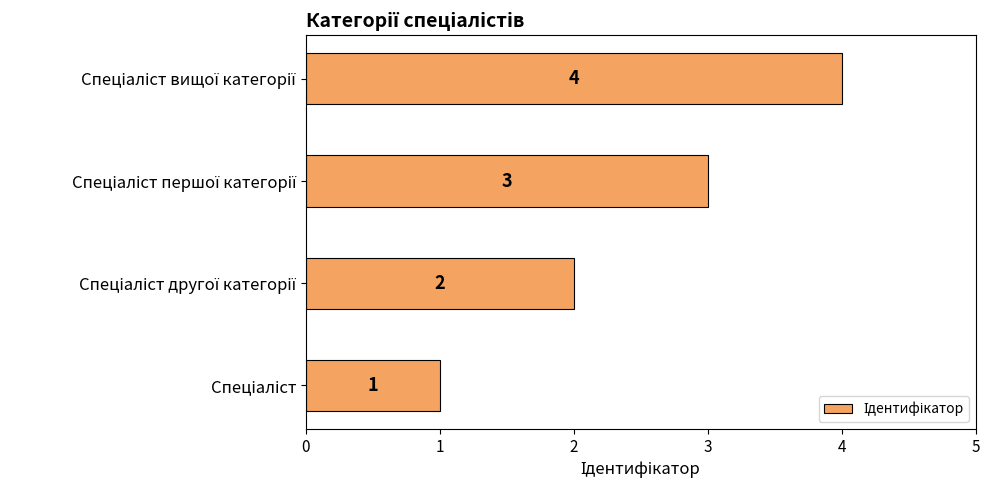

What is the greatest value displayed?

4